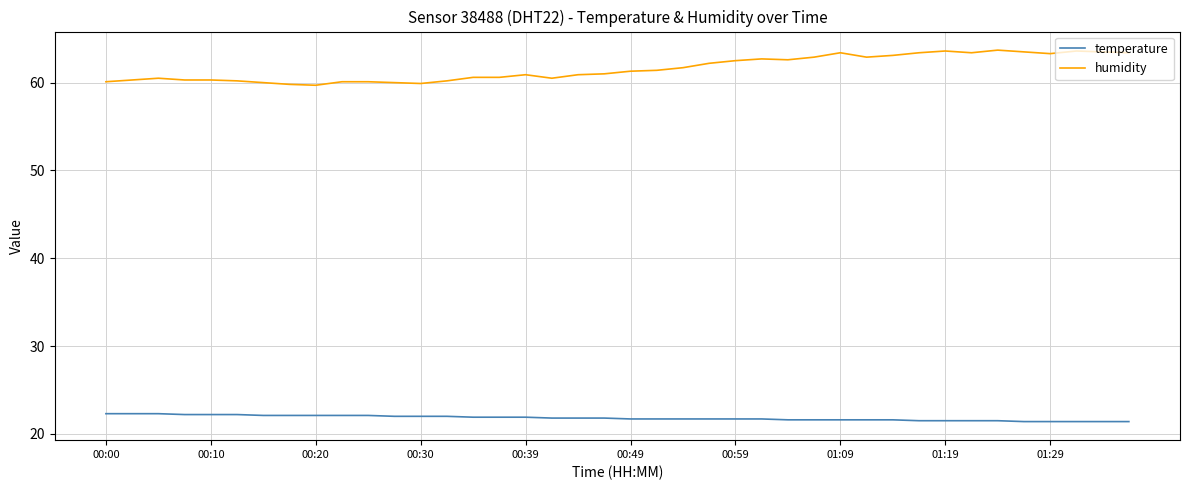

Which series has the largest range (max minus min)?

humidity